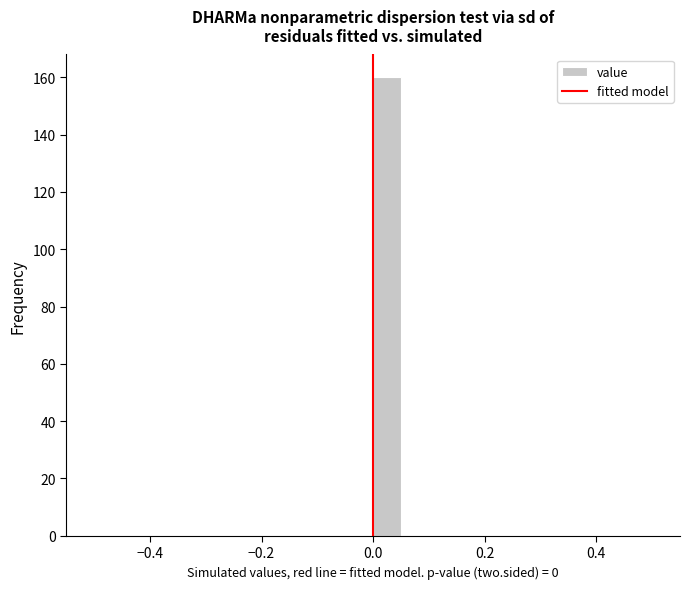

Read against the x-axis, roughly where is the centre of the tallest bar?

0.02